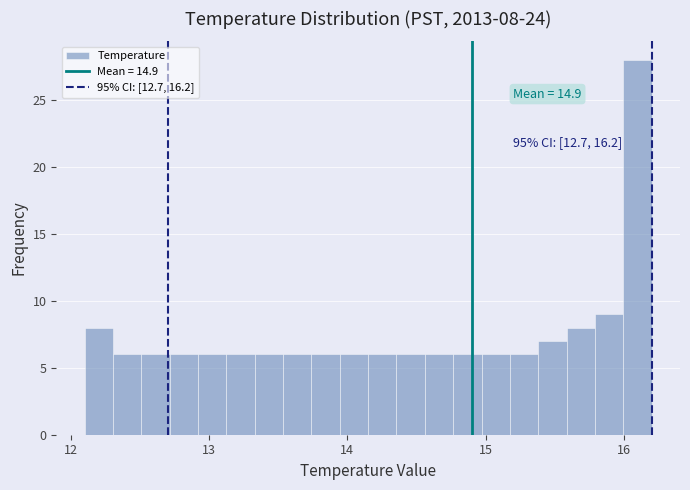

Around what value on the x-axis is the tallest bar? Give the approximate position of its centre, as read against the axis.

16.1